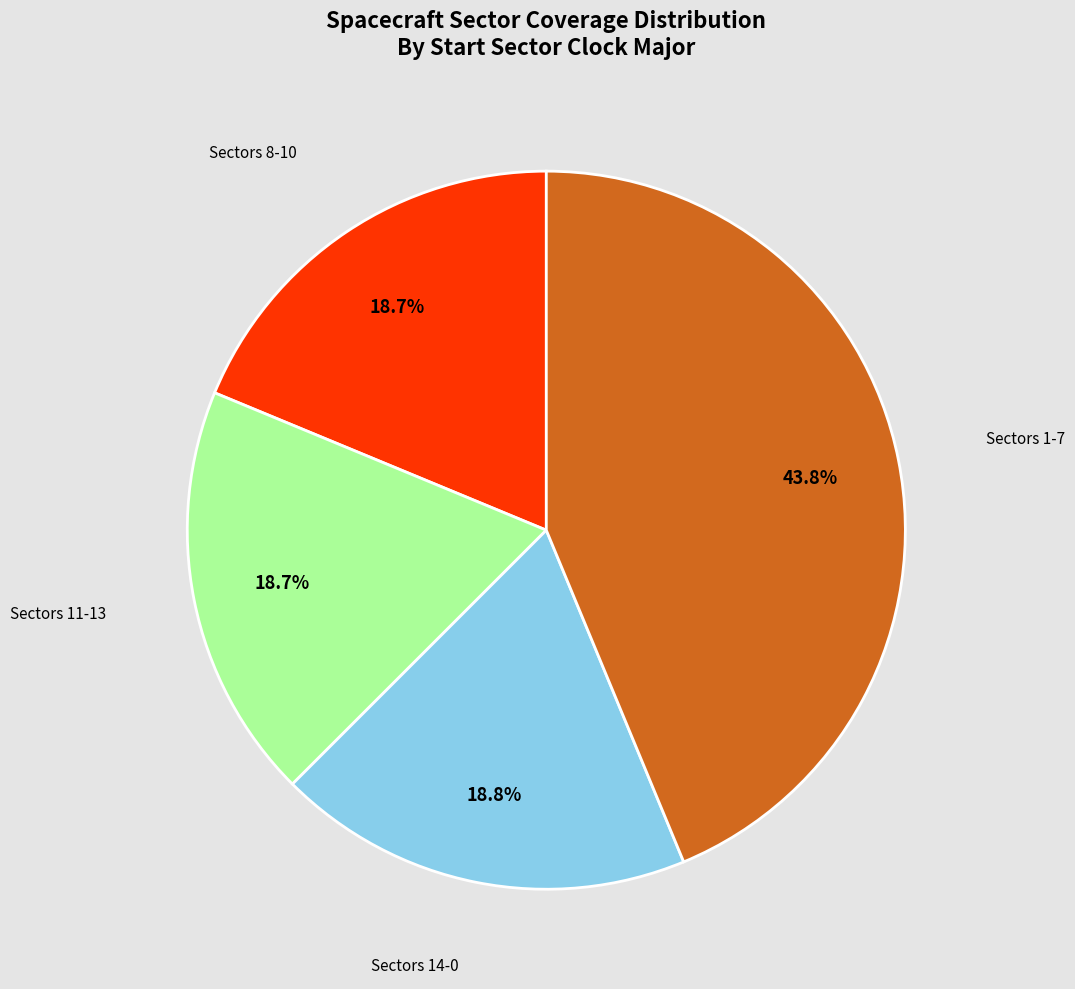

Does any single category account for the majority?

No